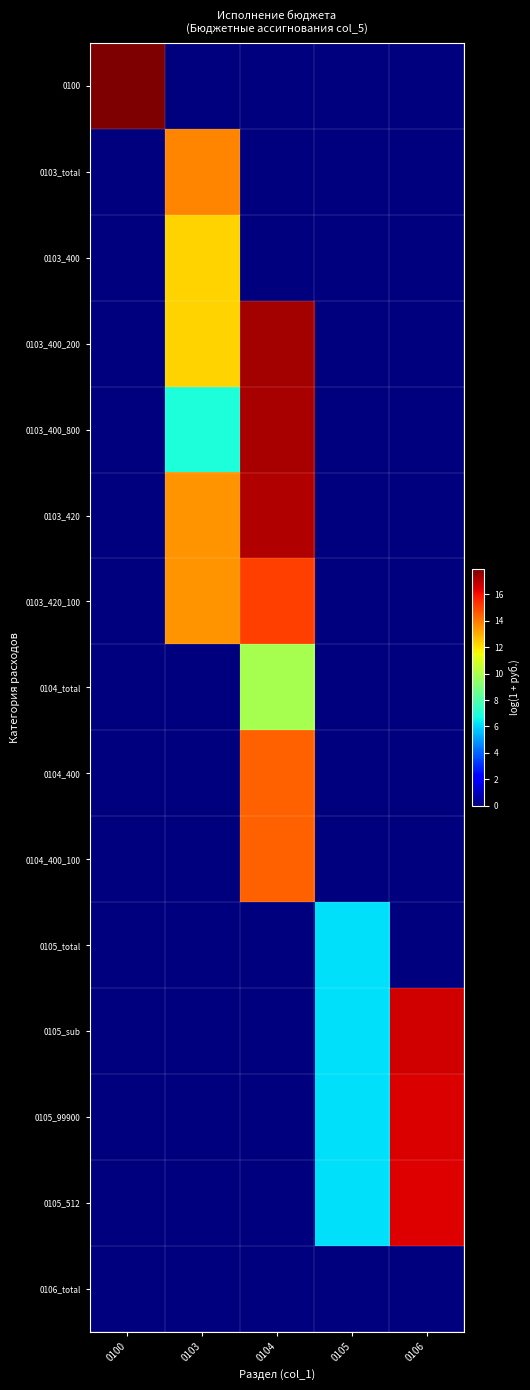

Reading left to right, what are all the values shown in this chart?

0100: 0100=17.9	0103=0.0	0104=0.0	0105=0.0	0106=0.0
0103_total: 0100=0.0	0103=13.7	0104=0.0	0105=0.0	0106=0.0
0103_400: 0100=0.0	0103=12.3	0104=0.0	0105=0.0	0106=0.0
0103_400_200: 0100=0.0	0103=12.3	0104=17.3	0105=0.0	0106=0.0
0103_400_800: 0100=0.0	0103=6.9	0104=17.2	0105=0.0	0106=0.0
0103_420: 0100=0.0	0103=13.4	0104=17.1	0105=0.0	0106=0.0
0103_420_100: 0100=0.0	0103=13.4	0104=15.1	0105=0.0	0106=0.0
0104_total: 0100=0.0	0103=0.0	0104=9.9	0105=0.0	0106=0.0
0104_400: 0100=0.0	0103=0.0	0104=14.5	0105=0.0	0106=0.0
0104_400_100: 0100=0.0	0103=0.0	0104=14.5	0105=0.0	0106=0.0
0105_total: 0100=0.0	0103=0.0	0104=0.0	0105=6.2	0106=0.0
0105_sub: 0100=0.0	0103=0.0	0104=0.0	0105=6.2	0106=16.6
0105_99900: 0100=0.0	0103=0.0	0104=0.0	0105=6.2	0106=16.5
0105_512: 0100=0.0	0103=0.0	0104=0.0	0105=6.2	0106=16.4
0106_total: 0100=0.0	0103=0.0	0104=0.0	0105=0.0	0106=0.0